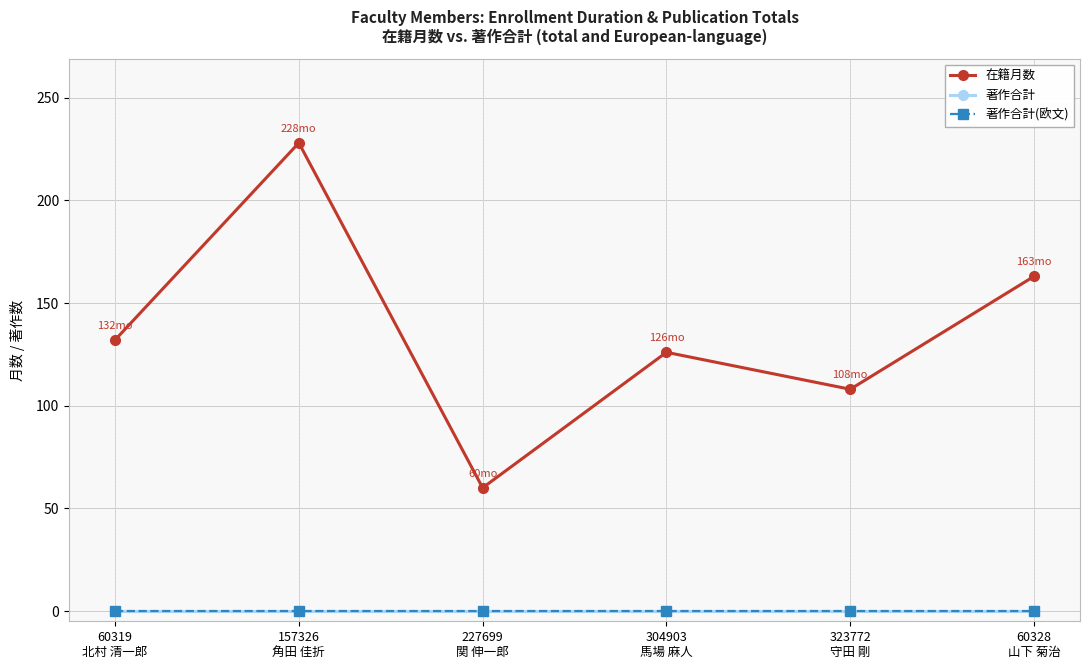

At which category is the sum across all series the highest?

157326
角田 佳折